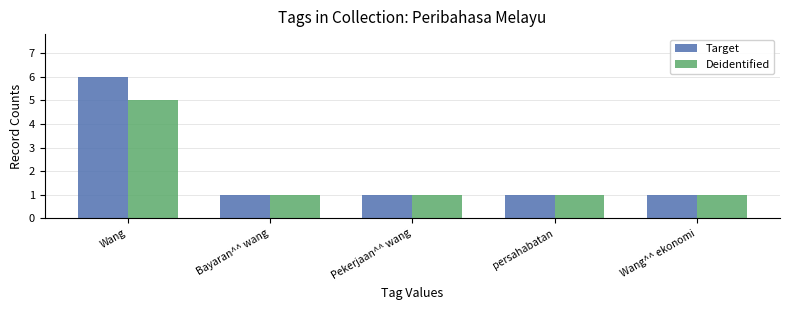

Rank the series by their maximum value, from highest to lowest.

Target, Deidentified